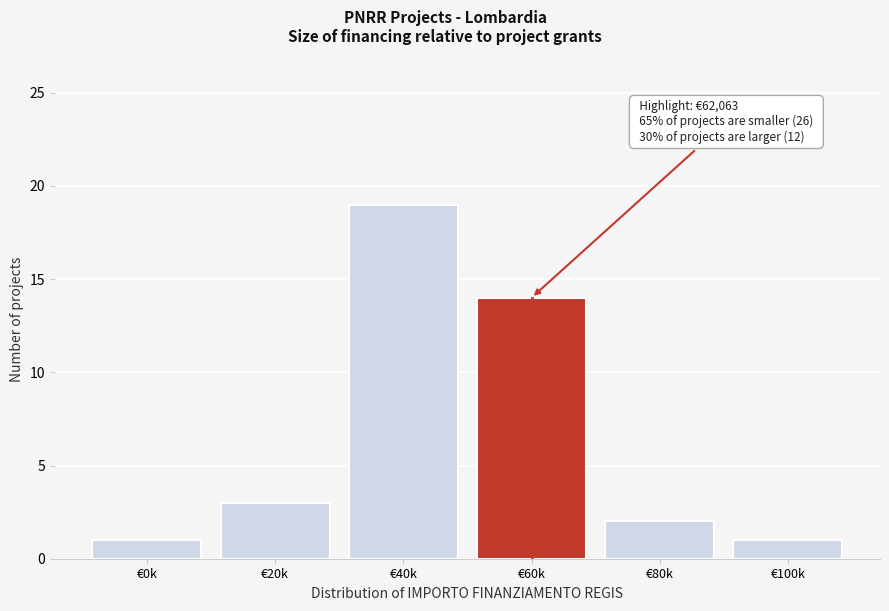

Reading left to right, list all the values displayed in this chart.

1	3	19	14	2	1